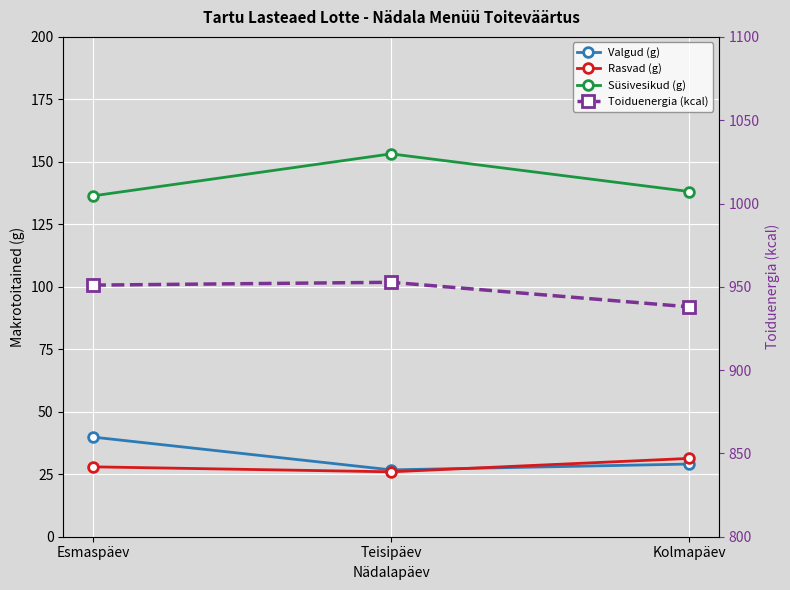

Which series has the largest total across all categories?

Toiduenergia (kcal)